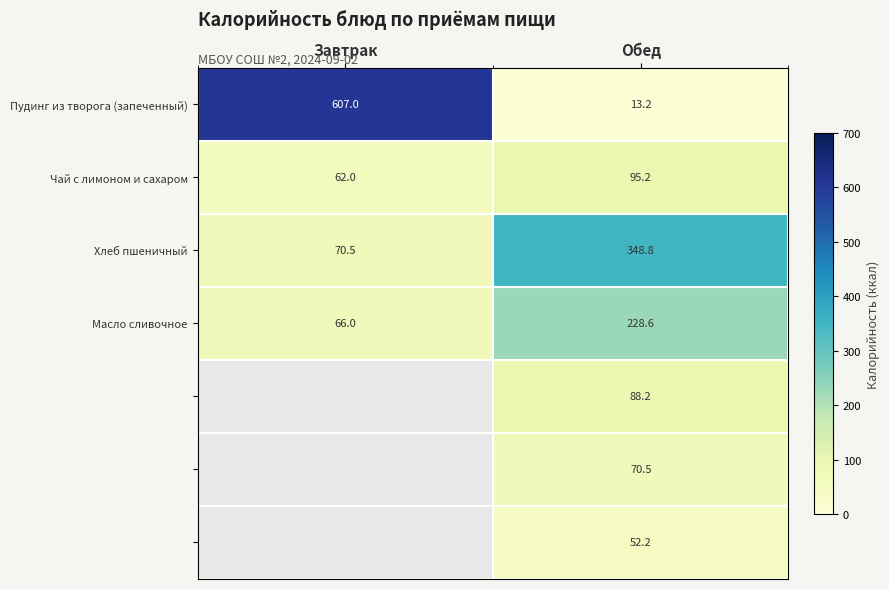

Is it true that Масло сливочное equals 140.4 at Обед?

False